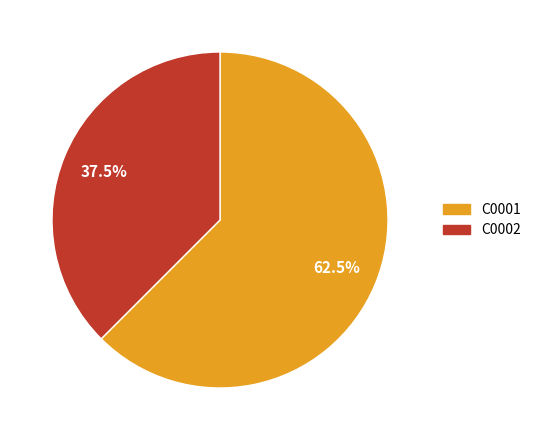

To the nearest percent, what is the difference between the C0001 and C0002 slice percentages?

25%